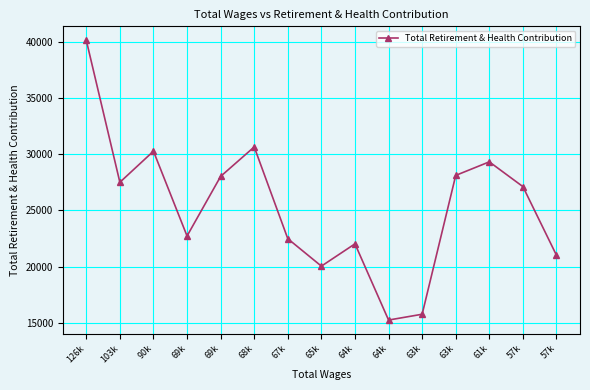

Where does the data first go above 27108?

126k